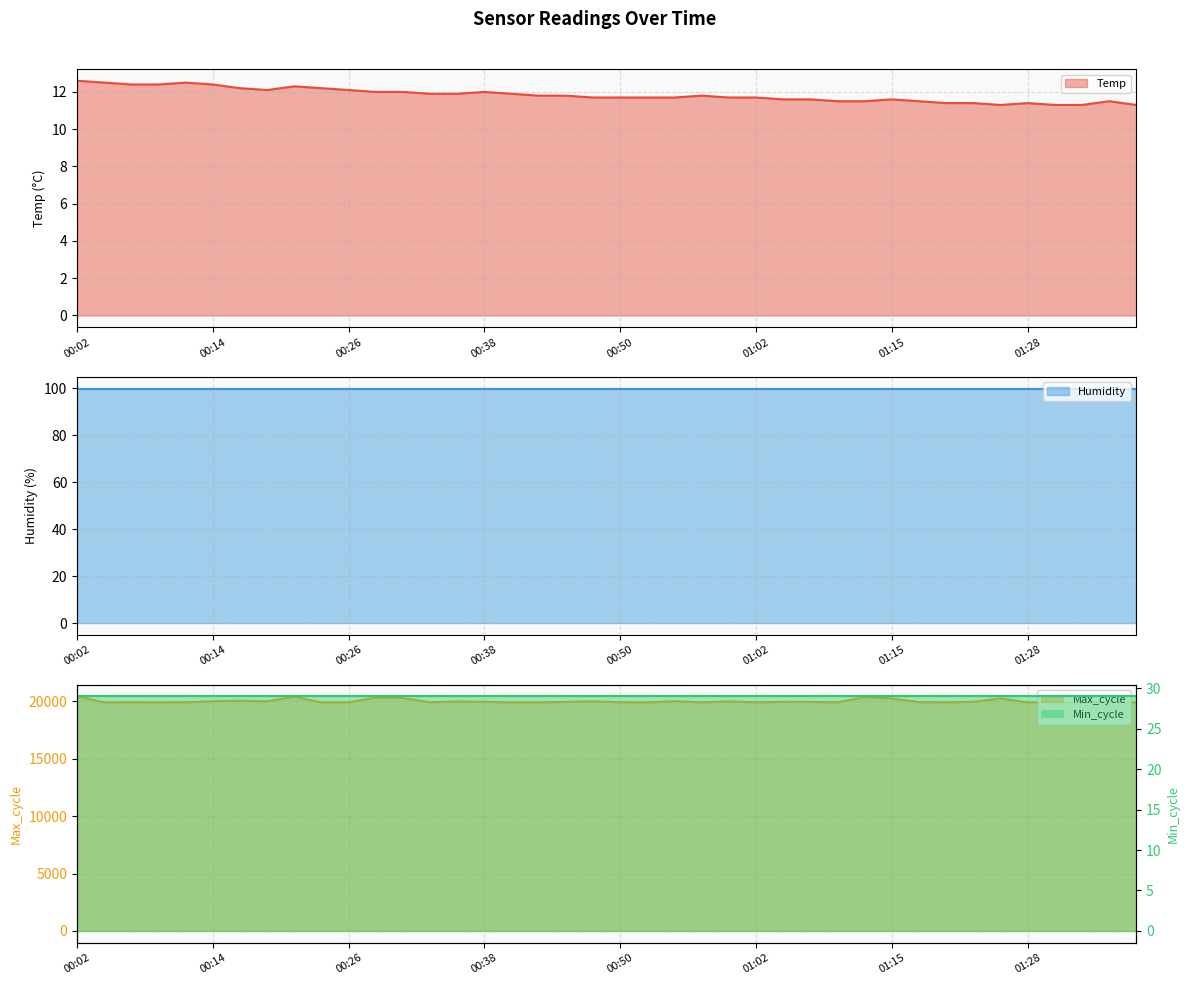

What is the difference between the maximum and minimum values in the Temp series?

1.3